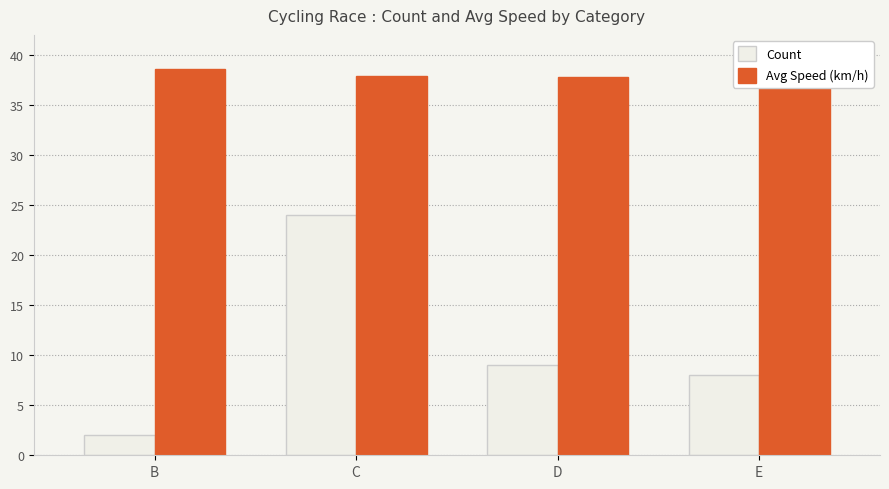

Which category has the highest value in the Avg Speed (km/h) series?

B